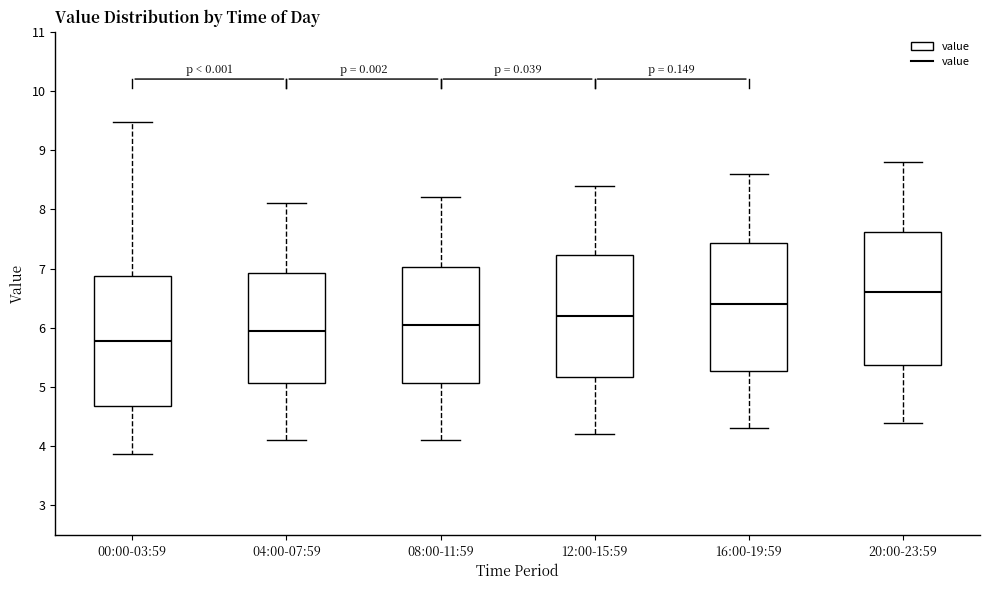

Which box's median line is the lowest?

00:00-03:59